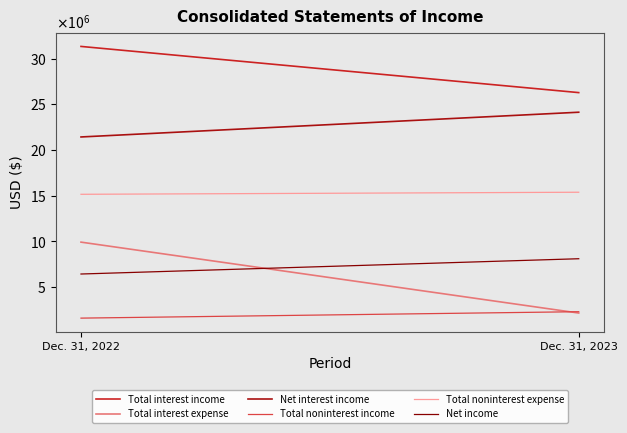

How many values in the Total interest income series are below 31323138?

1